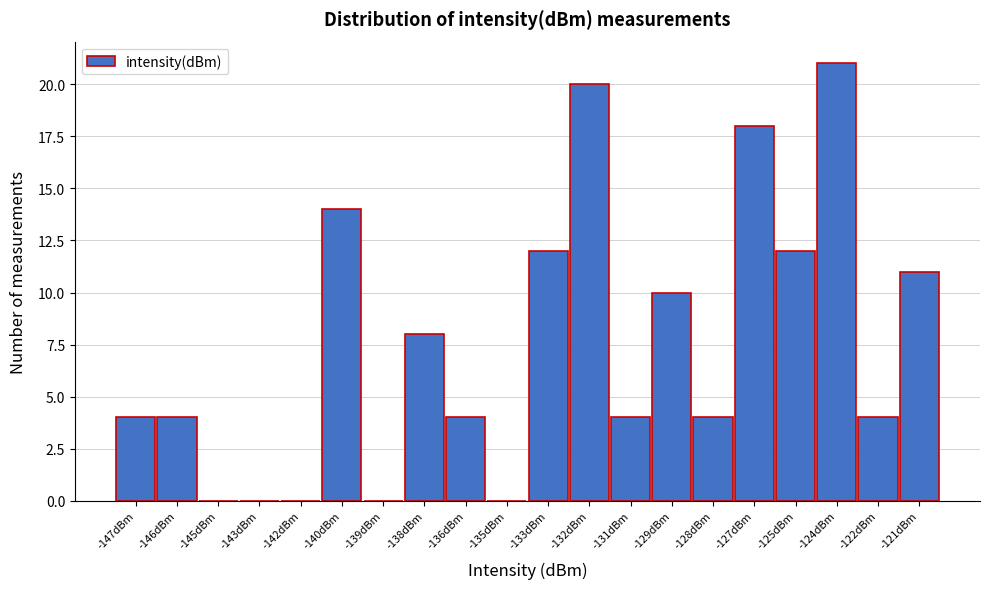

Reading left to right, what are all the values shown in this chart?

-147dBm=4	-146dBm=4	-145dBm=0	-143dBm=0	-142dBm=0	-140dBm=14	-139dBm=0	-138dBm=8	-136dBm=4	-135dBm=0	-133dBm=12	-132dBm=20	-131dBm=4	-129dBm=10	-128dBm=4	-127dBm=18	-125dBm=12	-124dBm=21	-122dBm=4	-121dBm=11